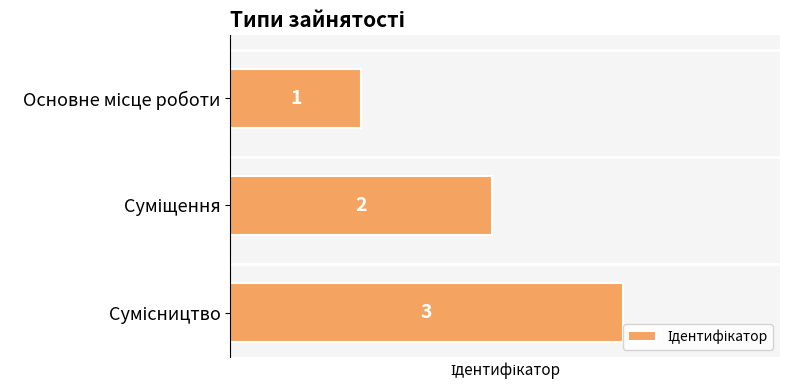

How many bars are there in total?

3